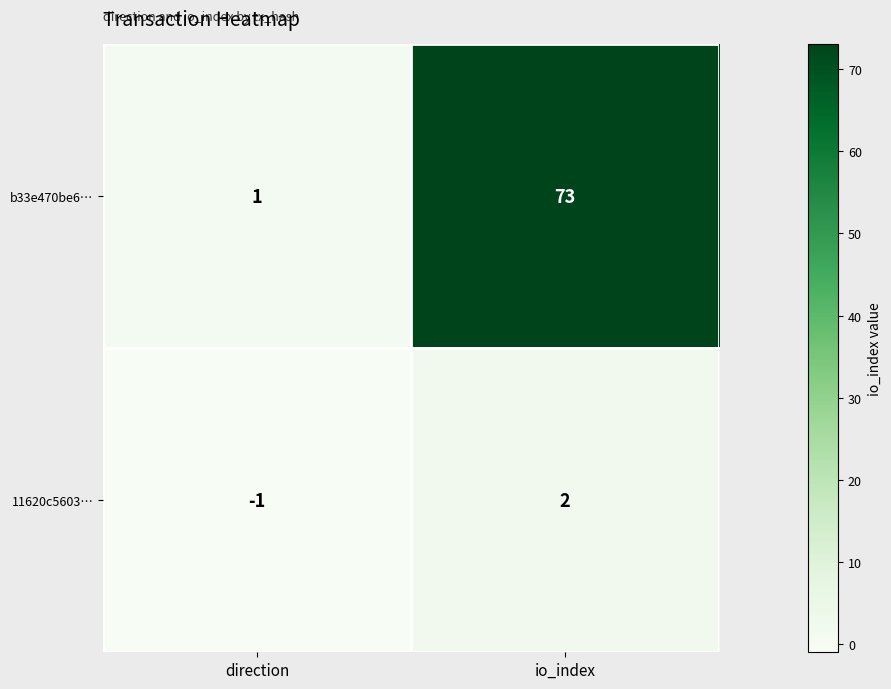

At how many categories does at least one series exceed 41?

1